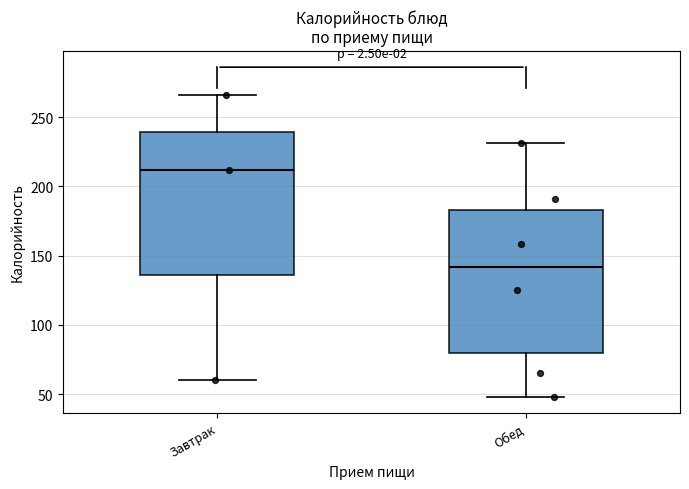

Reading left to right, transcribe this box plot: for each box, give where its median line is, the range the box spans, and where its two whiskers end, as read against the y-axis. The values are not printed on the chart, so give them approximately, as read against the axis.

Завтрак: median 210, box 135 to 240, whiskers 60 to 265
Обед: median 140, box 80 to 185, whiskers 50 to 230